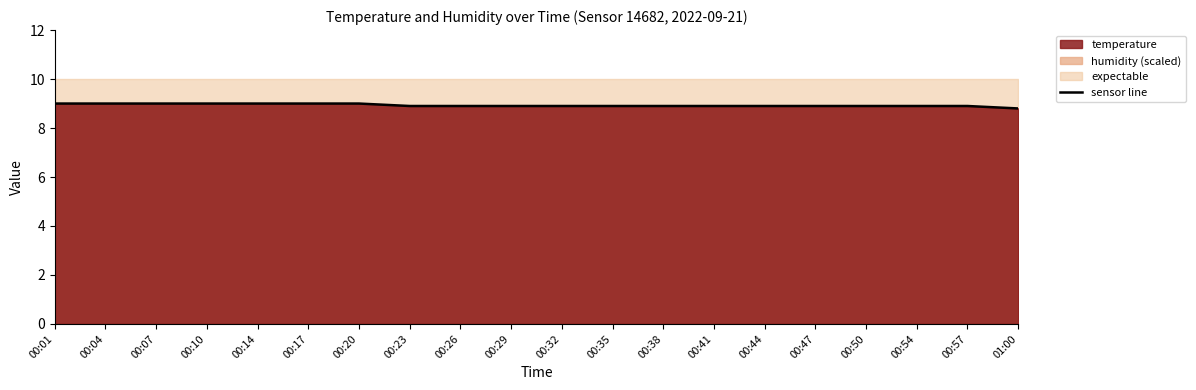

Between 00:57 and 00:01, which is larger?

00:01